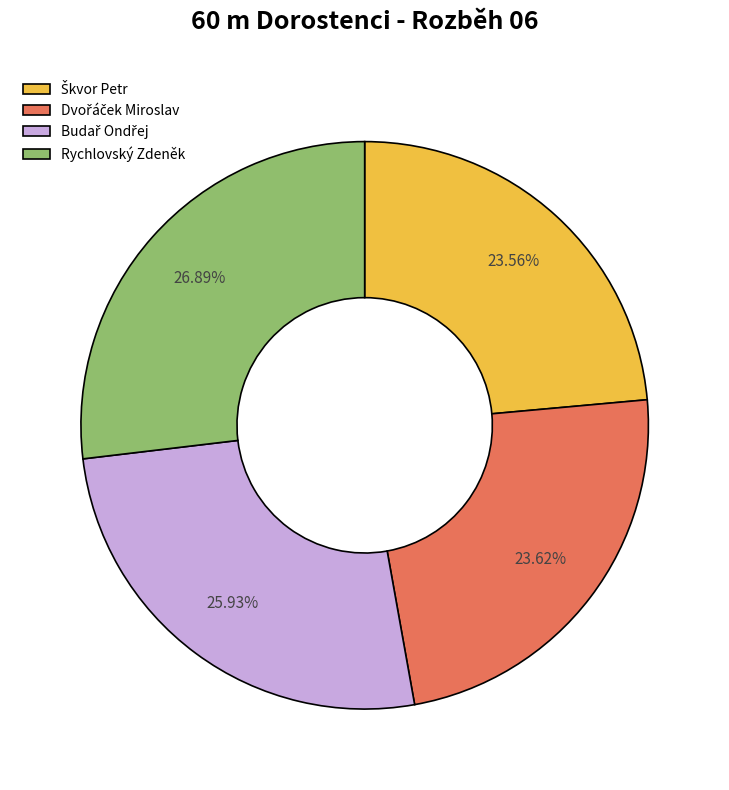

Is there any slice that represents more than half of the pie?

No